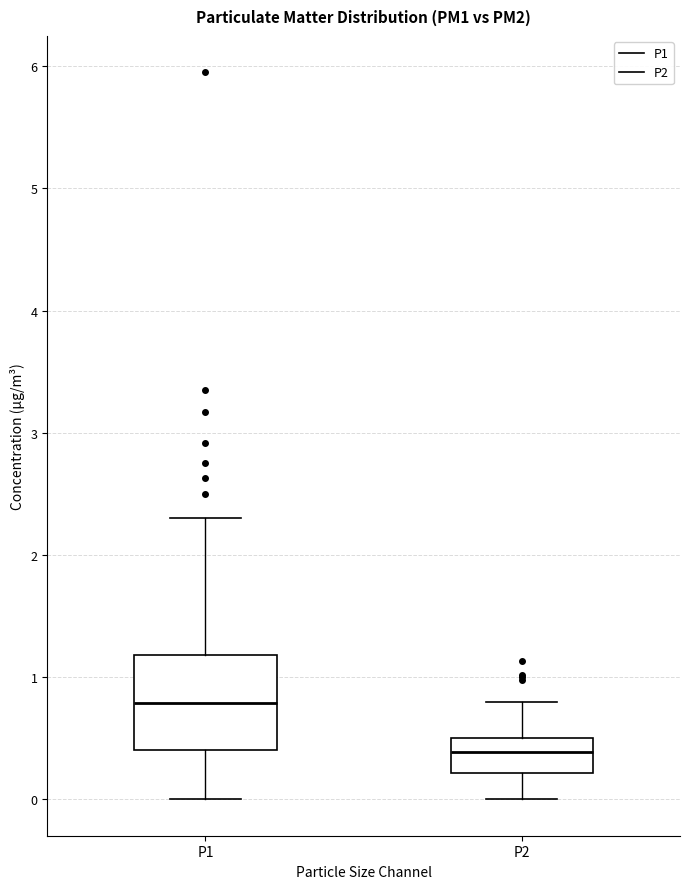

Comparing the boxes themselves (not the whiskers), which one is the tallest?

P1